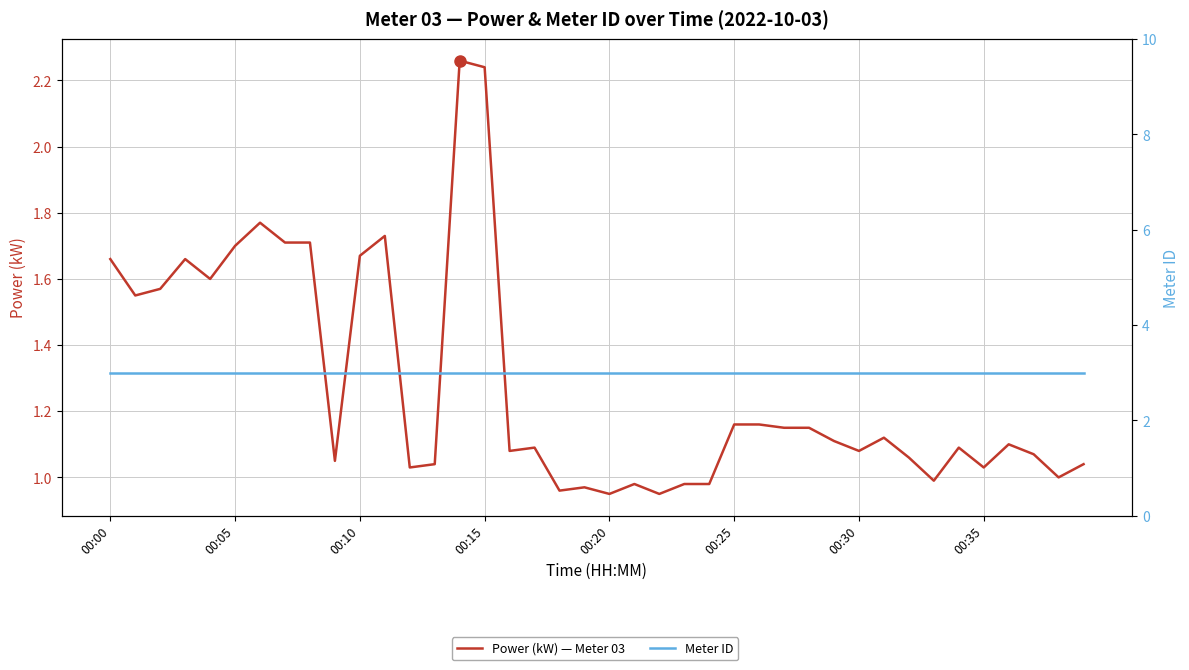

In Power (kW) — Meter 03, how many points are higher than both neighbors (excluding endpoints)?

10